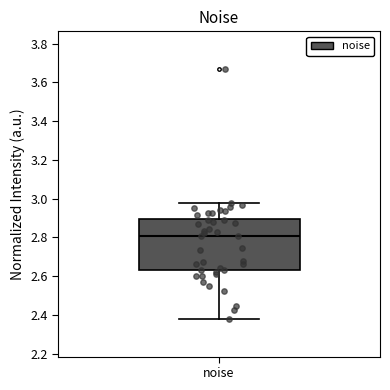

Read this box plot against the y-axis: the position of the median line, the range covered by the box, and the ends of both whiskers. The values are not printed on the chart, so give them approximately, as read against the axis.

median 2.80, box 2.64 to 2.90, whiskers 2.38 to 2.98